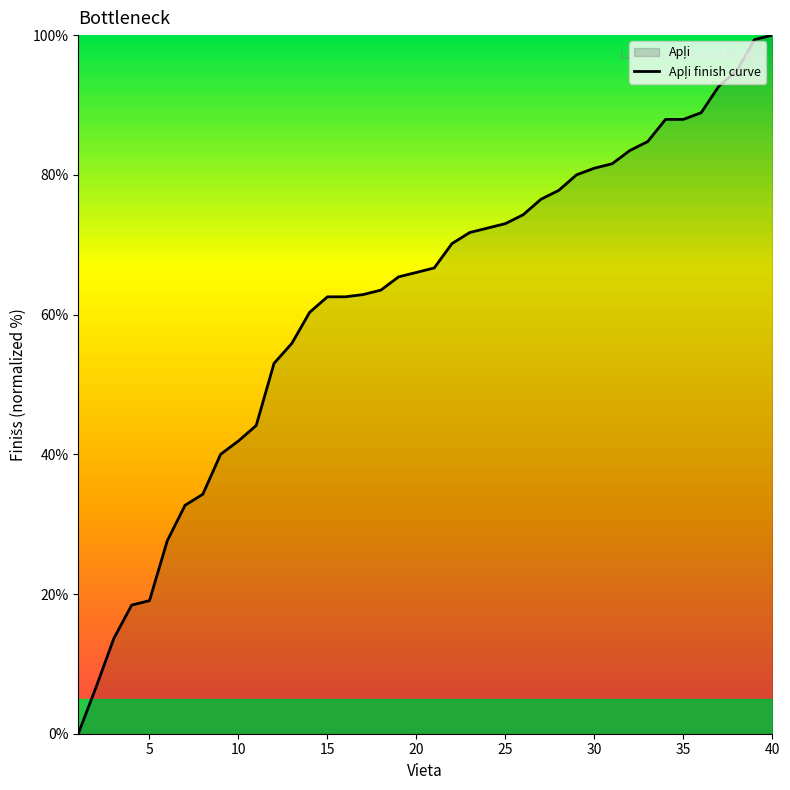

How many series are shown in this chart?

1